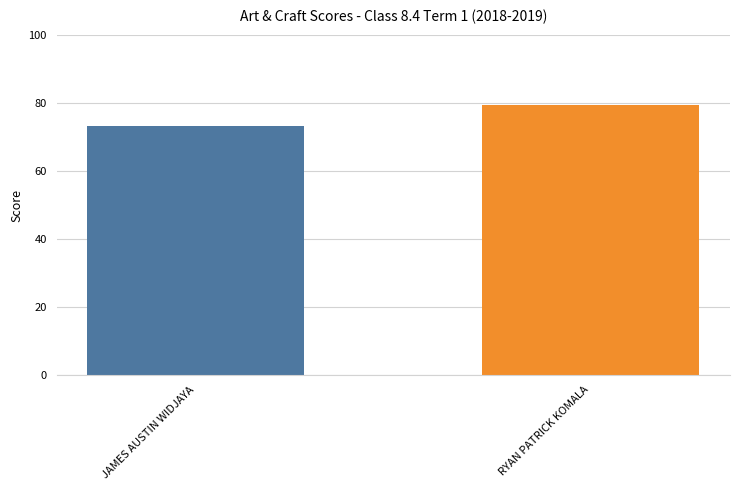

List the labels in order of value, largest first.

RYAN PATRICK KOMALA, JAMES AUSTIN WIDJAYA